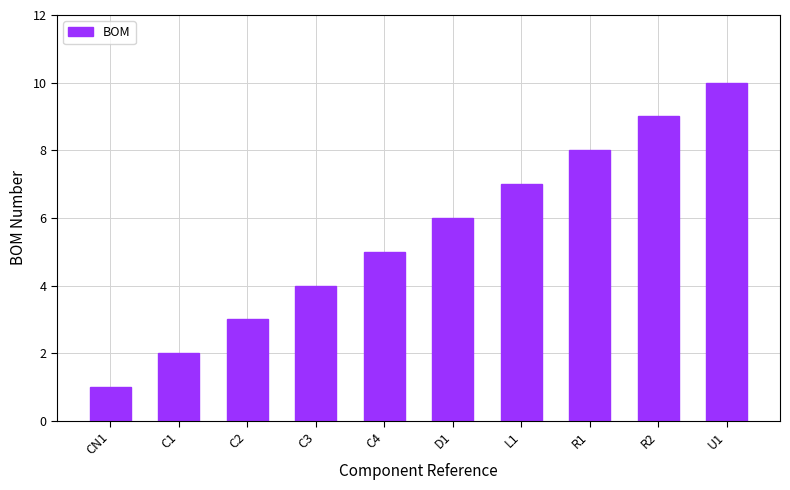

Reading left to right, what are all the values shown in this chart?

1	2	3	4	5	6	7	8	9	10